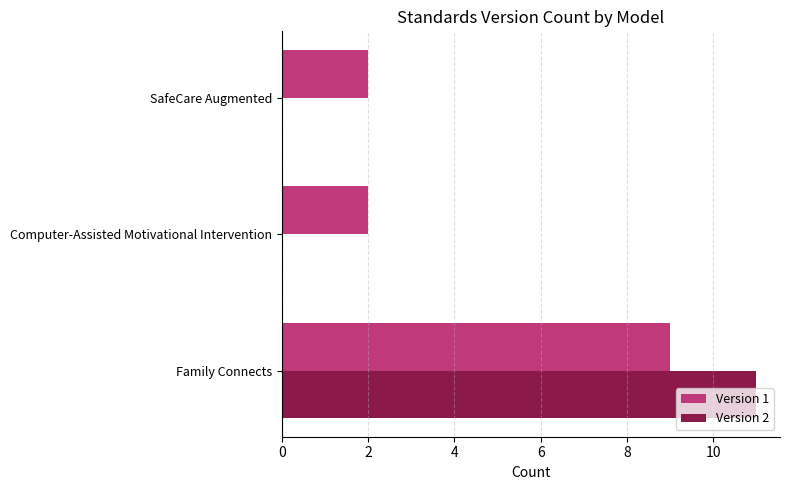

Between Family Connects and SafeCare Augmented, which series saw the biggest shift?

Version 2